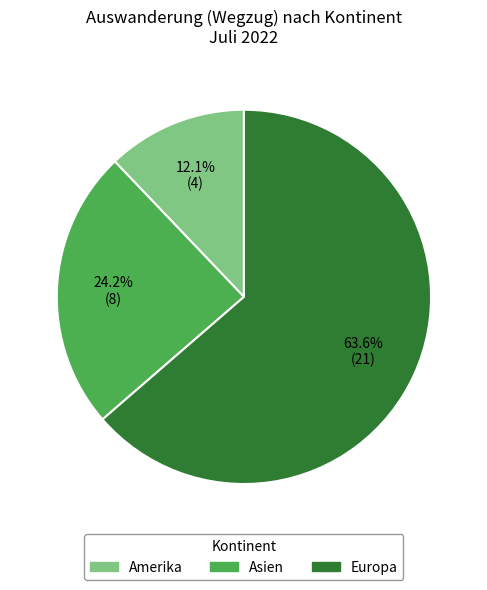

Is there a majority slice in this chart?

Yes